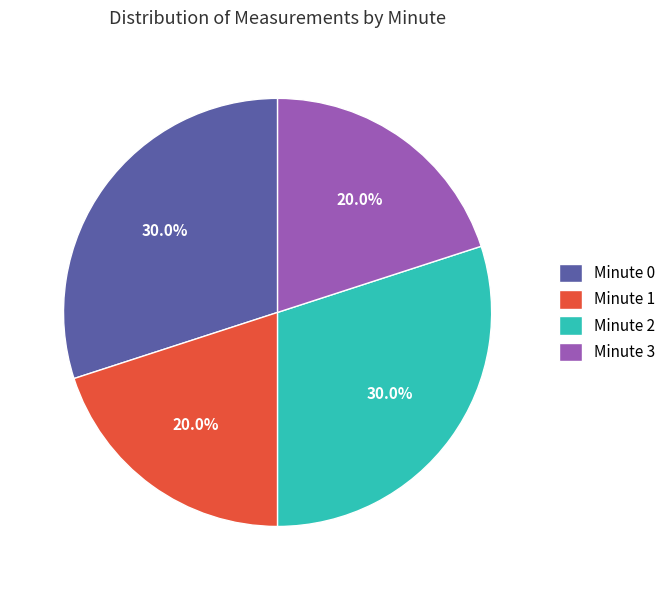

Is Minute 3 the majority of the pie?

No